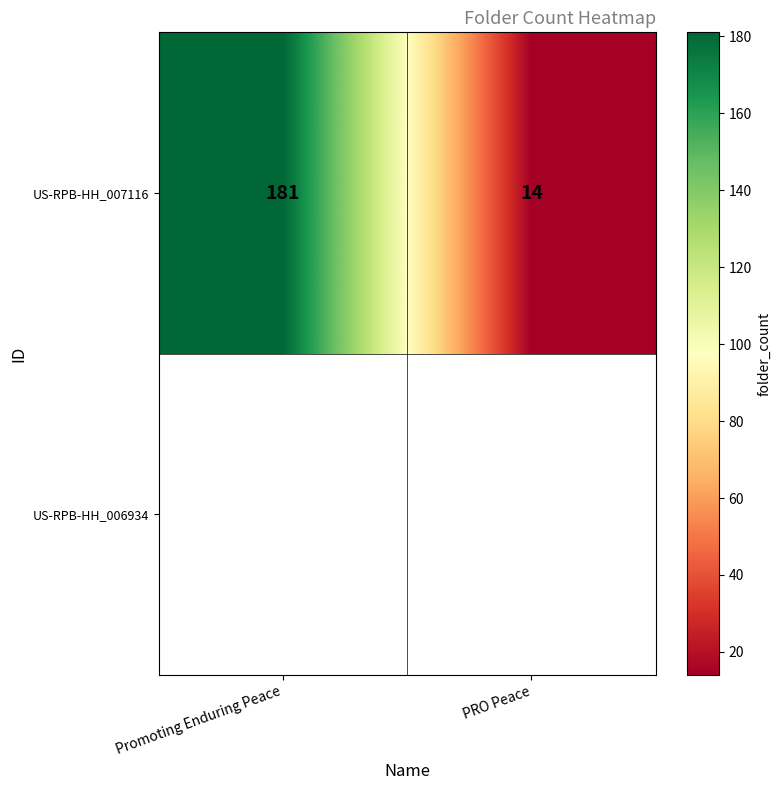

What is the difference between the maximum and minimum values?

167